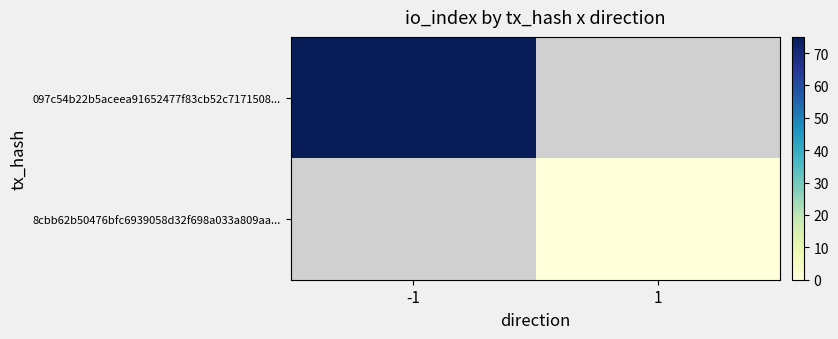

At how many categories does at least one series exceed 17?

1